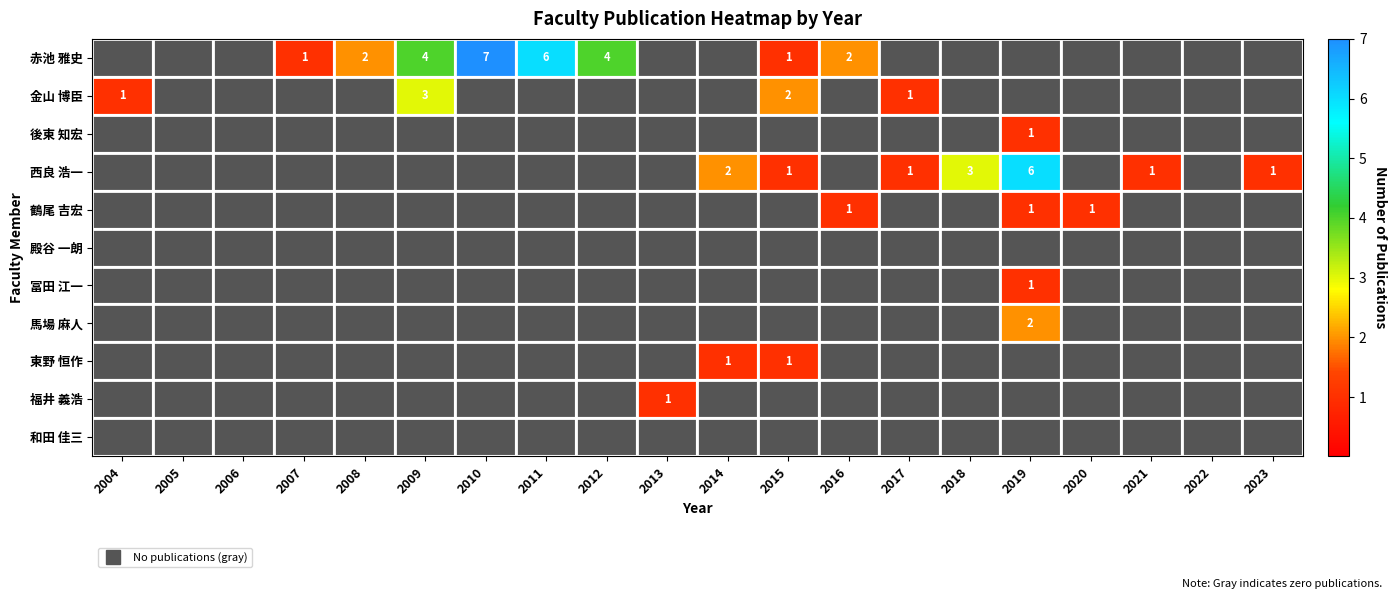

Count the 冨田 江一 values in the range 0 to 1.

20